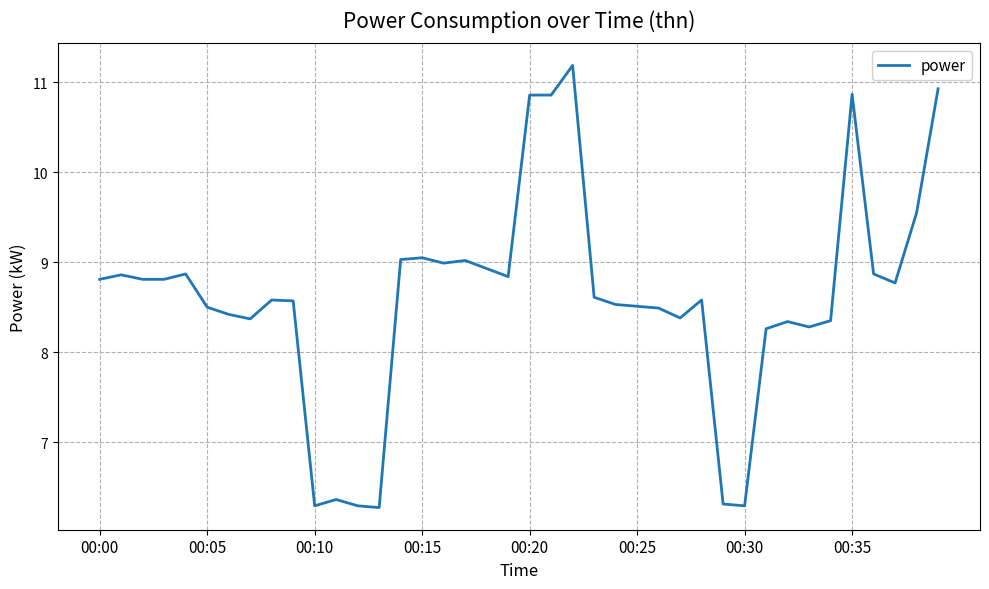

What is the minimum value shown in the chart?

6.3